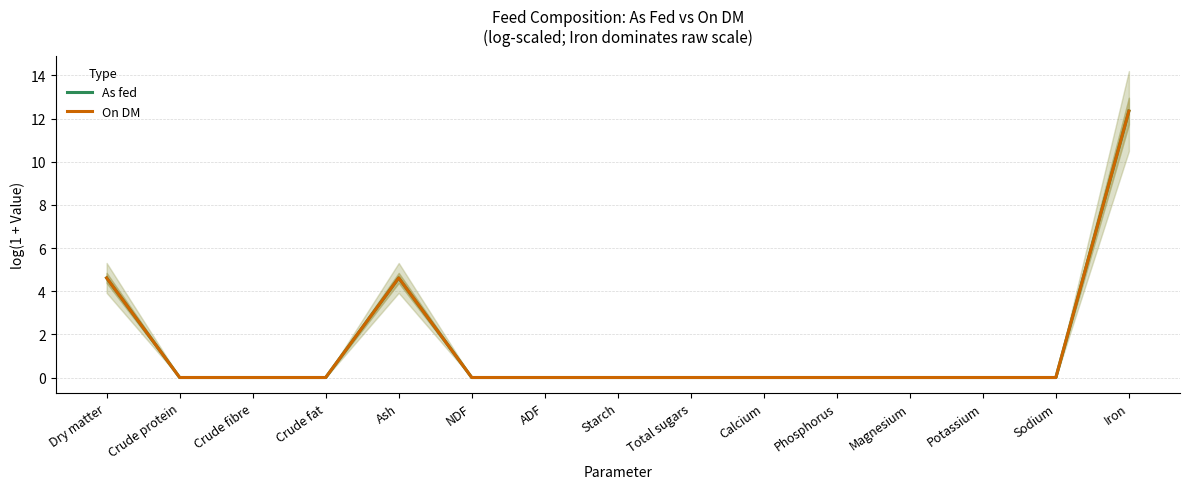

What is the difference between the maximum and minimum values in the As fed series?

12.3